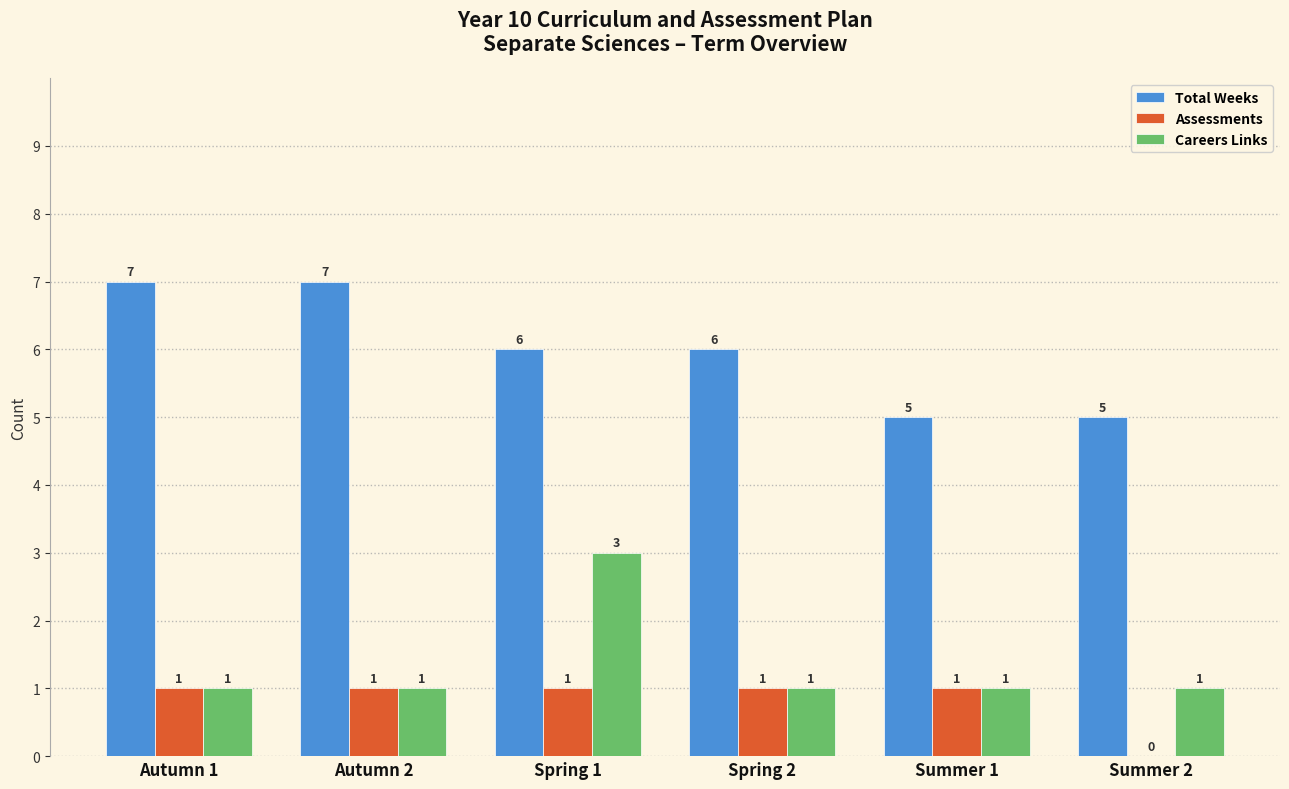

The value of Total Weeks at Summer 1 is 5. True or false?

True